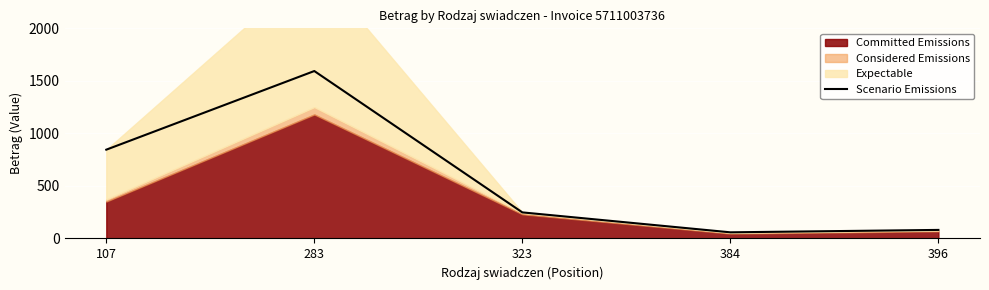

What is the maximum value for Scenario Emissions?

1593.6